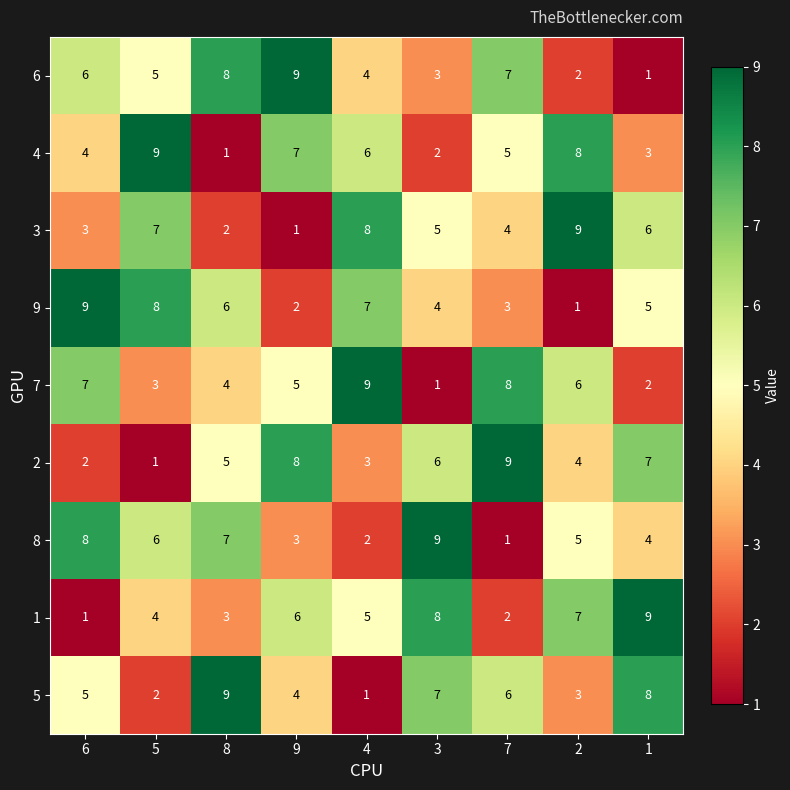

At 6, list the series in order from largest to smallest.

9, 8, 7, 6, 5, 4, 3, 2, 1